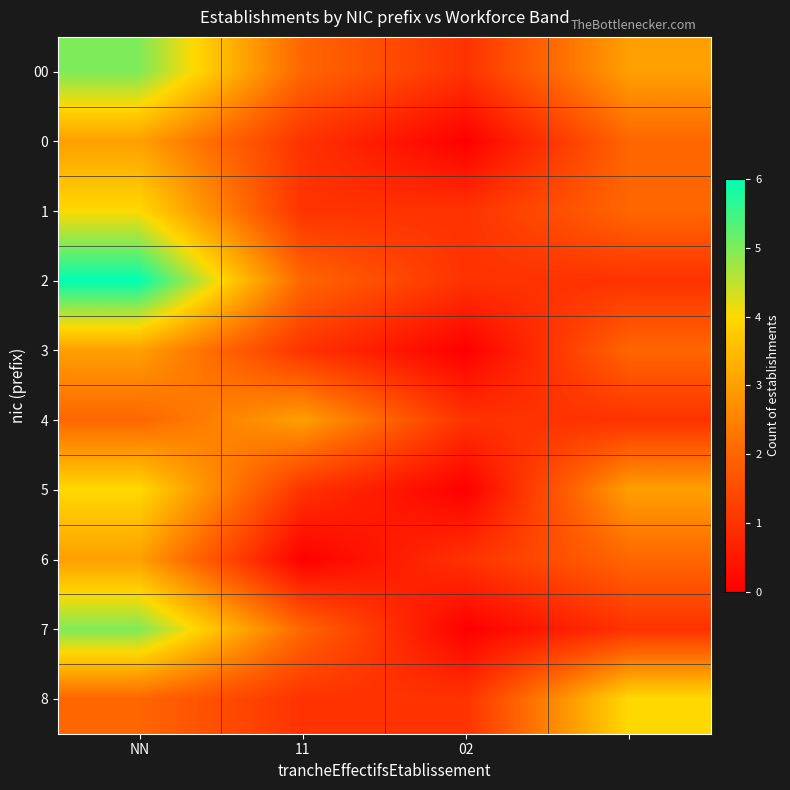

Reading left to right, extract all data points from this chart.

00: 5	2	1	3
0: 3	1	0	2
1: 4	1	1	2
2: 6	2	1	1
3: 3	1	0	2
4: 2	3	1	1
5: 4	1	0	3
6: 3	0	1	2
7: 5	2	0	1
8: 2	1	1	4